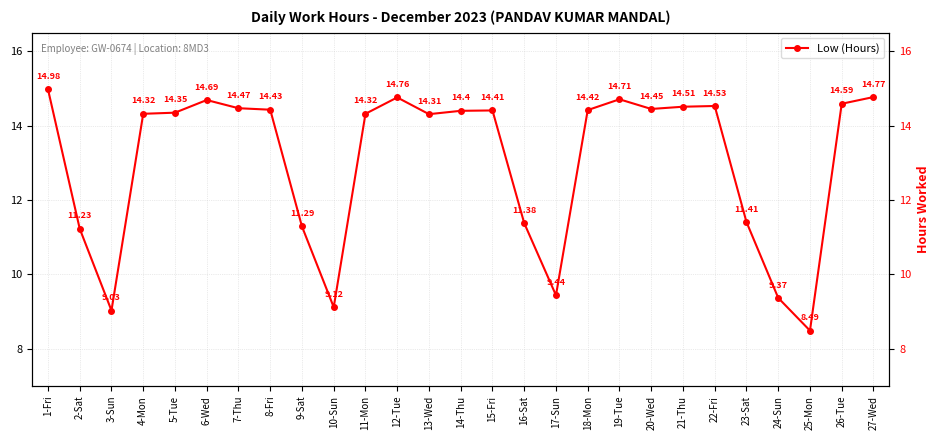

The chart shows a value of 6.5 at 14-Thu. True or false?

False